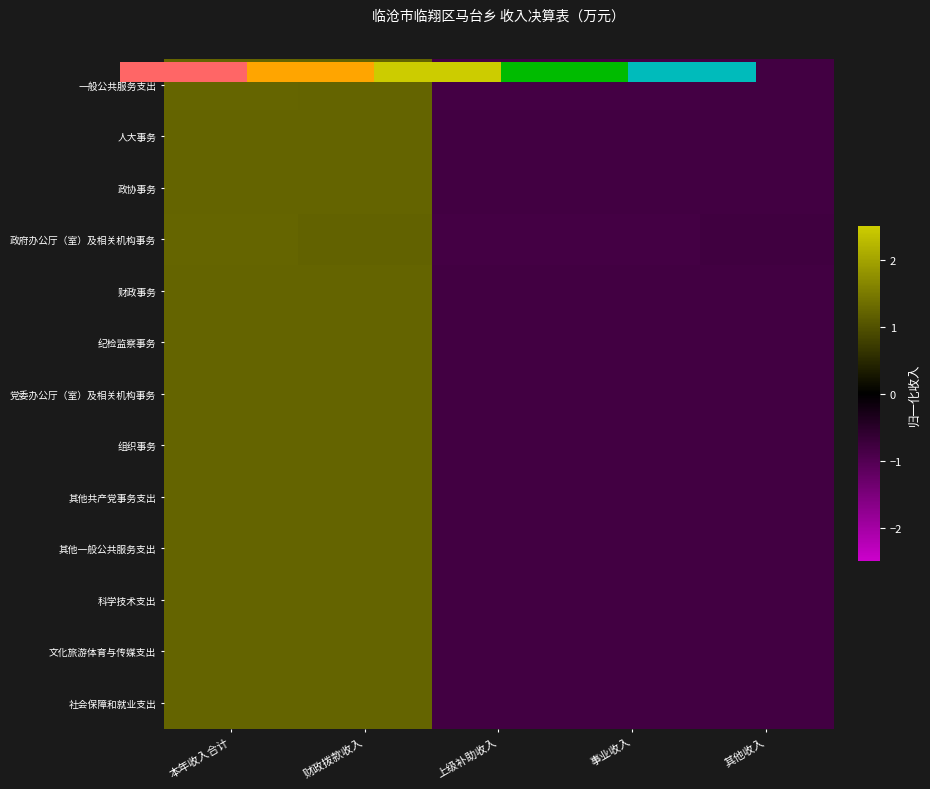

How many data points in 其他一般公共服务支出 are above 0?

2